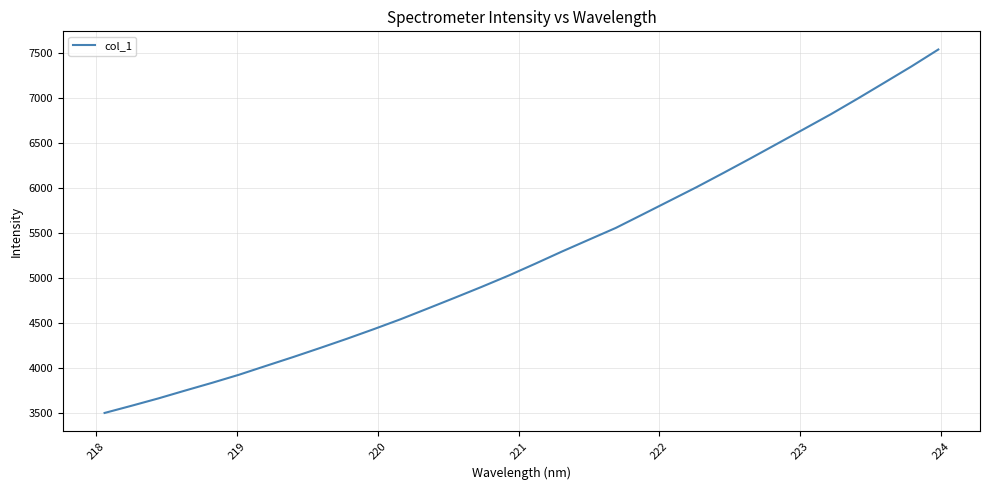

How many lines are shown in the chart?

1